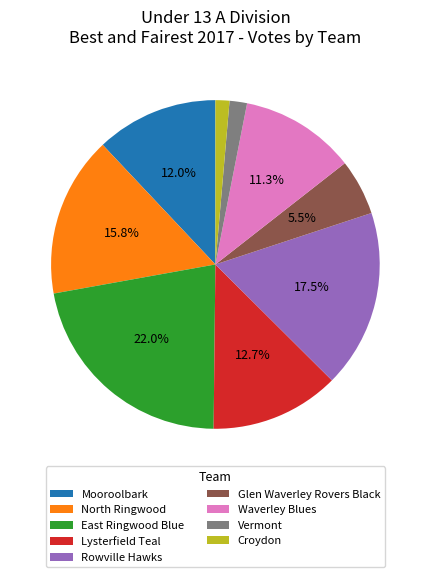

What percentage is NOT represented by Lysterfield Teal?

87.3%